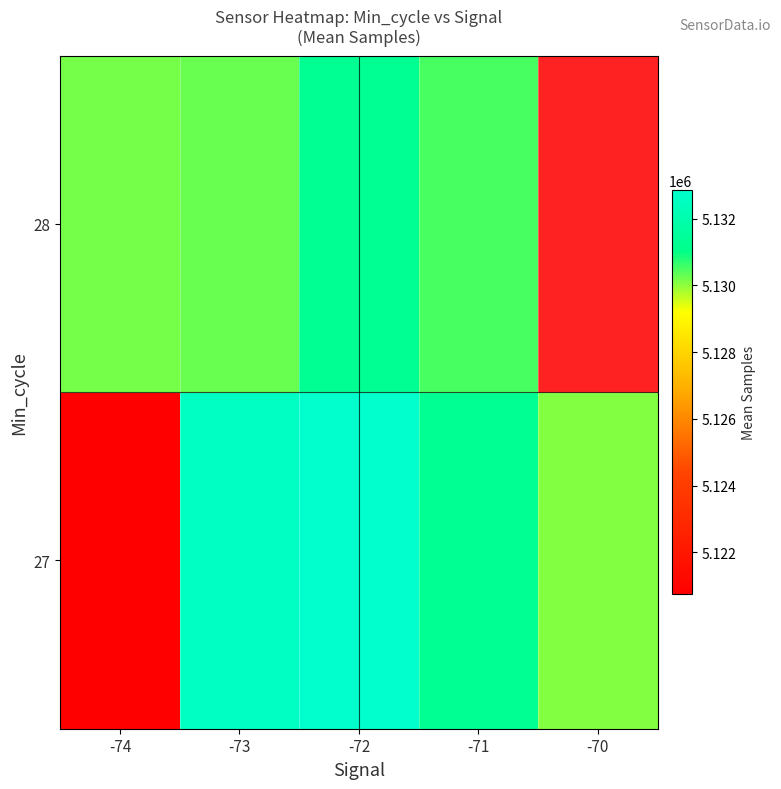

Where does the 28 series first go above 5130525?

-72